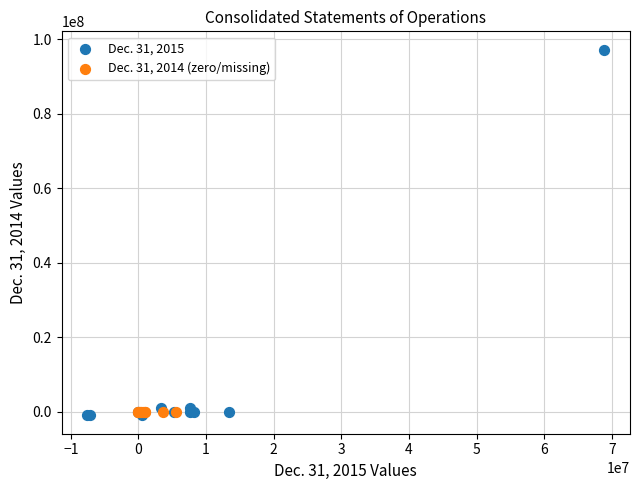

Which series reaches the maximum Y coordinate?

Dec. 31, 2015